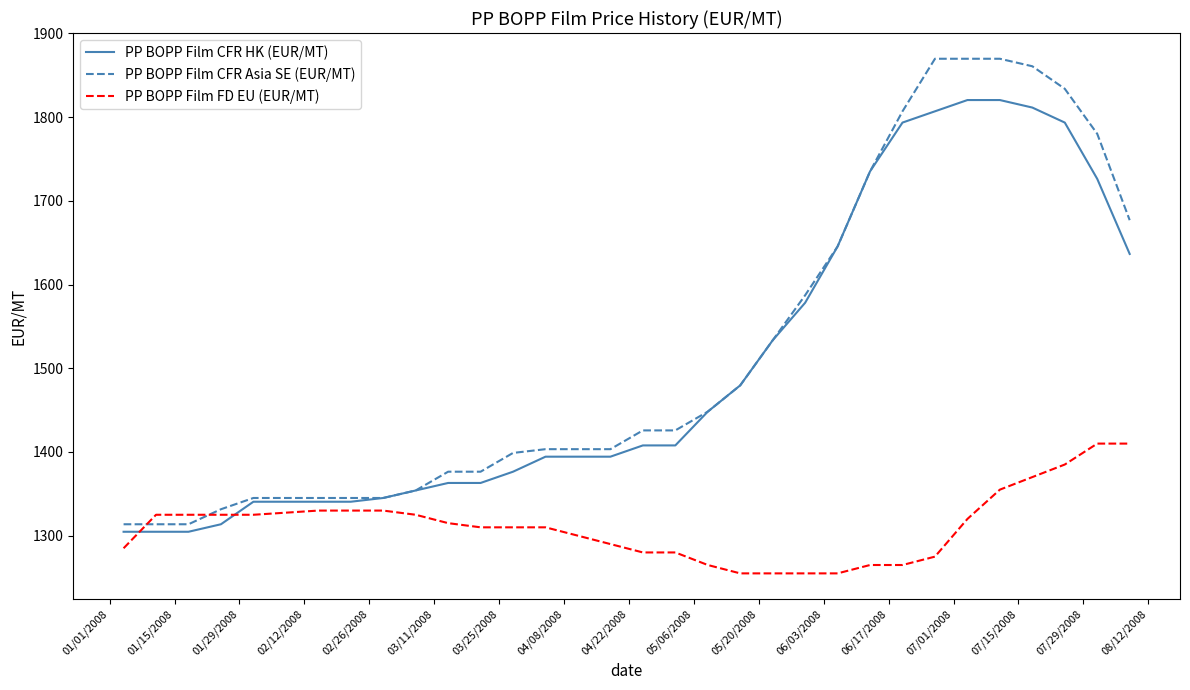

What are all the series names shown in the legend?

PP BOPP Film CFR HK (EUR/MT), PP BOPP Film CFR Asia SE (EUR/MT), PP BOPP Film FD EU (EUR/MT)